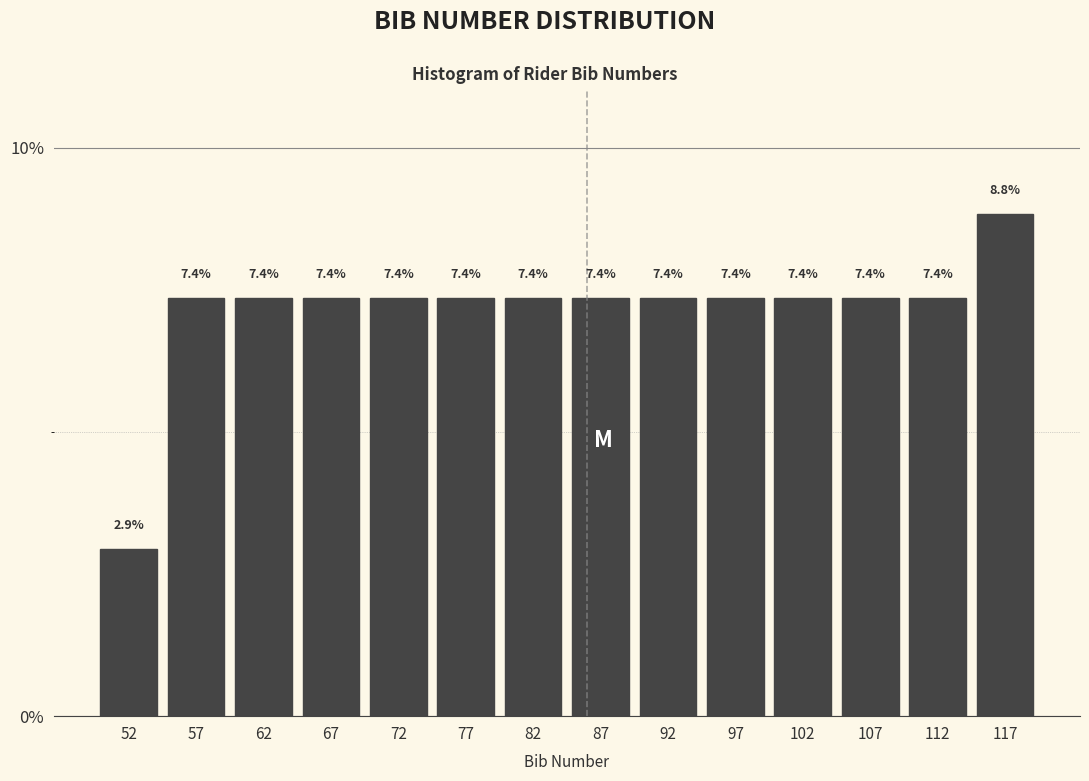

Over which range of the x-axis is the bar tallest?

115 to 120